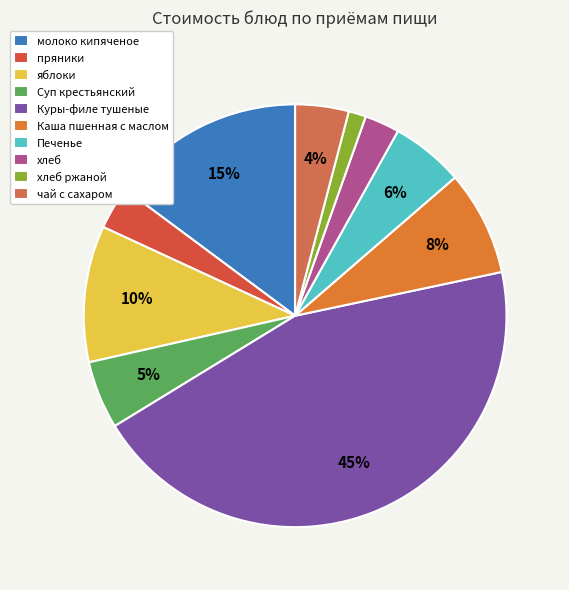

Rank the categories by value from highest to lowest.

Куры-филе тушеные, молоко кипяченое, яблоки, Каша пшенная с маслом, Печенье, Суп крестьянский, чай с сахаром, пряники, хлеб, хлеб ржаной